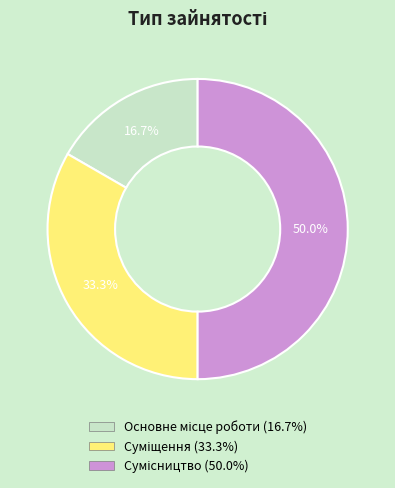

How many slices are in this pie chart?

3